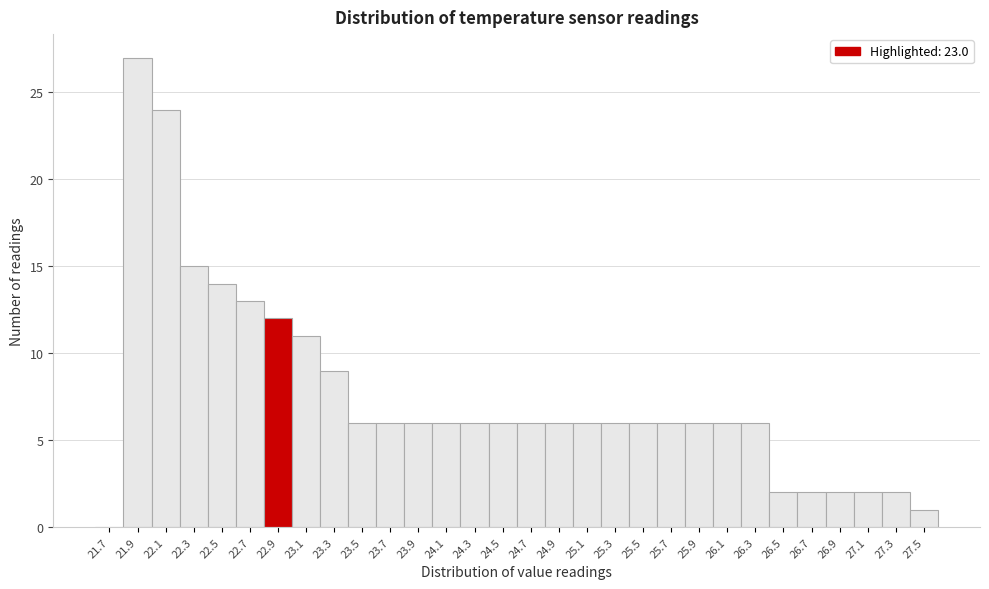

Reading left to right, transcribe all the data shown in this chart.

21.7=0	21.9=27	22.1=24	22.3=15	22.5=14	22.7=13	22.9=12	23.1=11	23.3=9	23.5=6	23.7=6	23.9=6	24.1=6	24.3=6	24.5=6	24.7=6	24.9=6	25.1=6	25.3=6	25.5=6	25.7=6	25.9=6	26.1=6	26.3=6	26.5=2	26.7=2	26.9=2	27.1=2	27.3=2	27.5=1